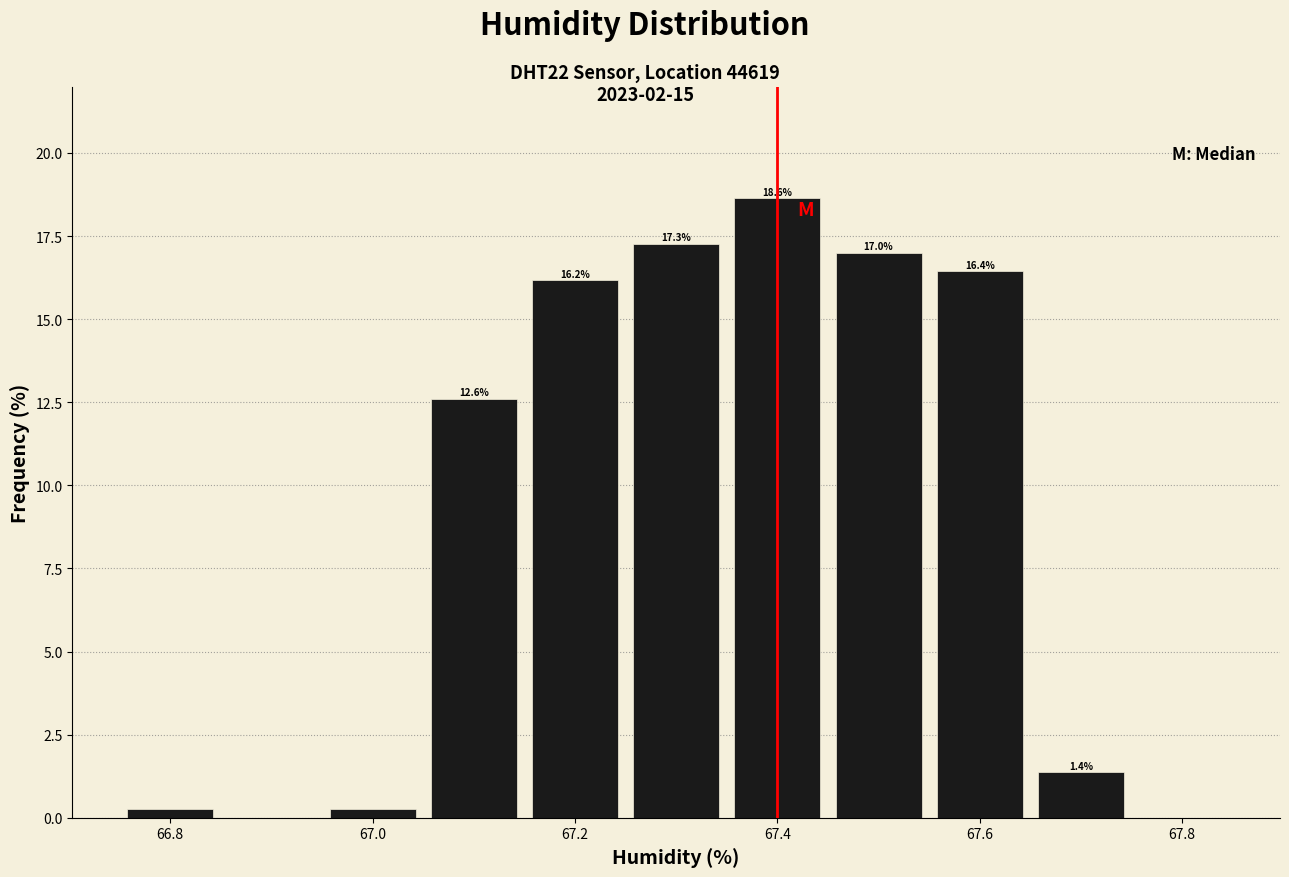

Over which range of the x-axis is the bar tallest?

67.35 to 67.45